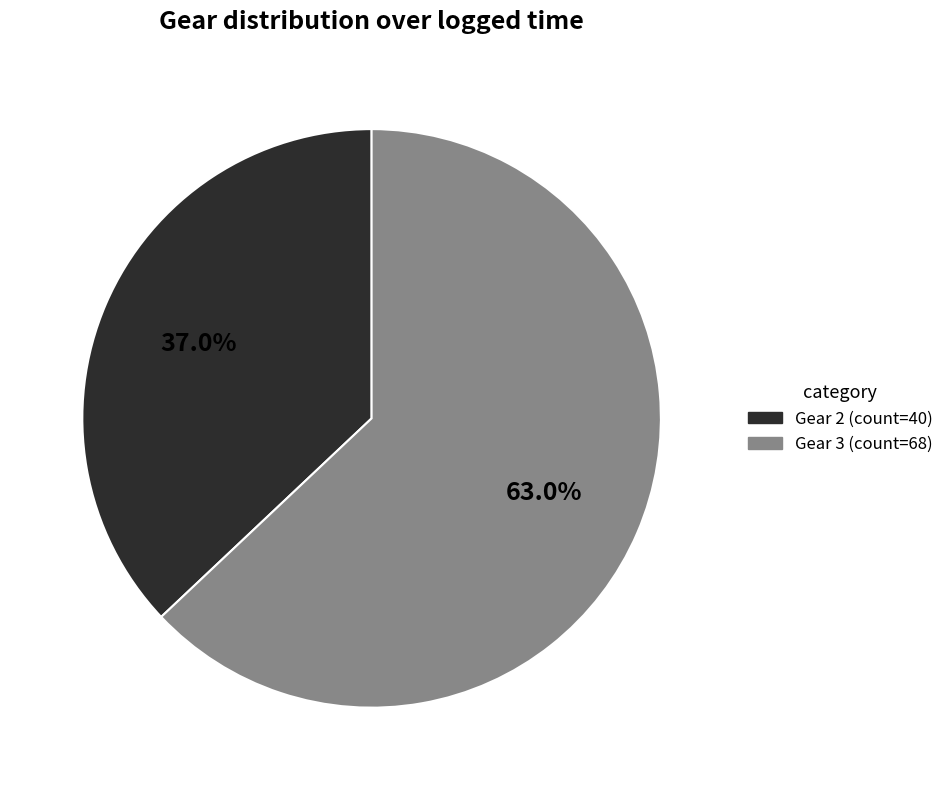

Between Gear 2 and Gear 3, which is larger?

Gear 3